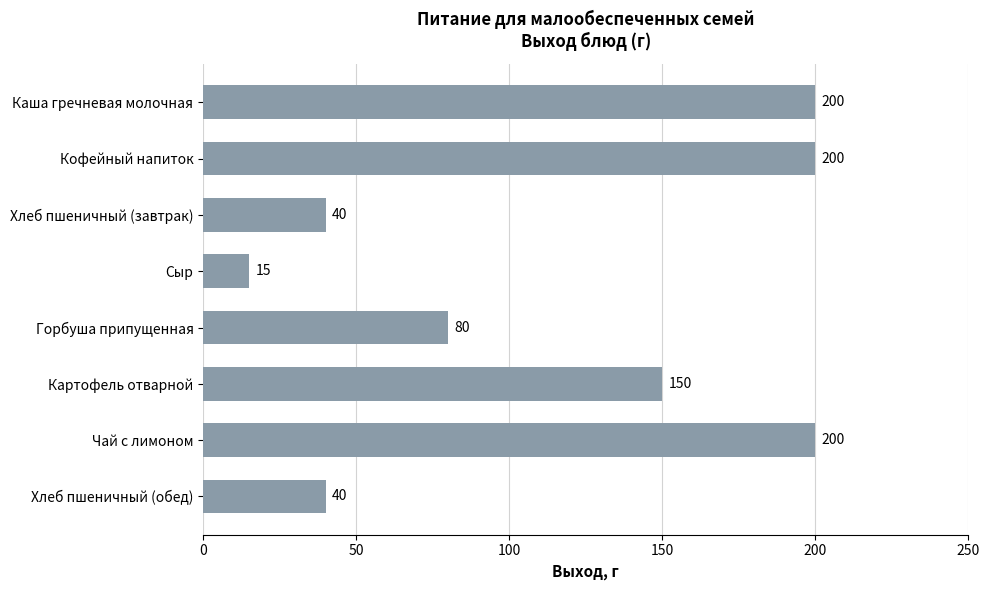

What is the value of the 6th bar from the top?

150